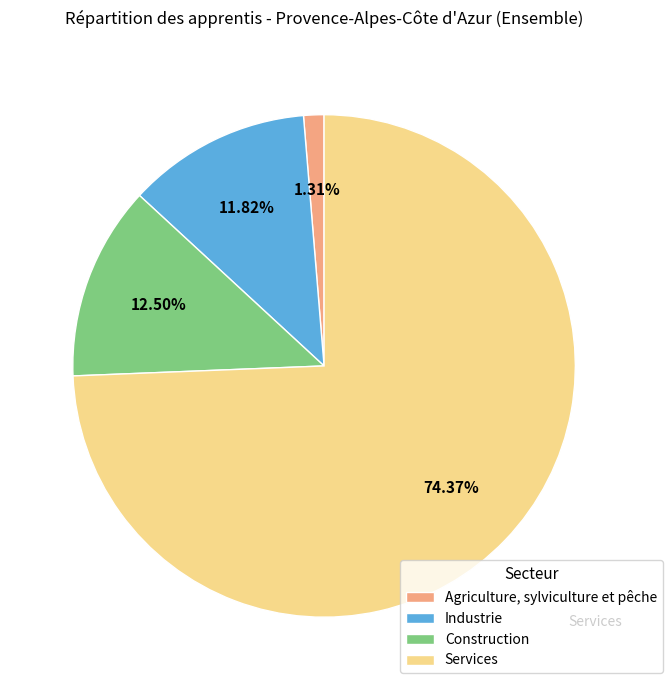

How many segments does this pie chart have?

4